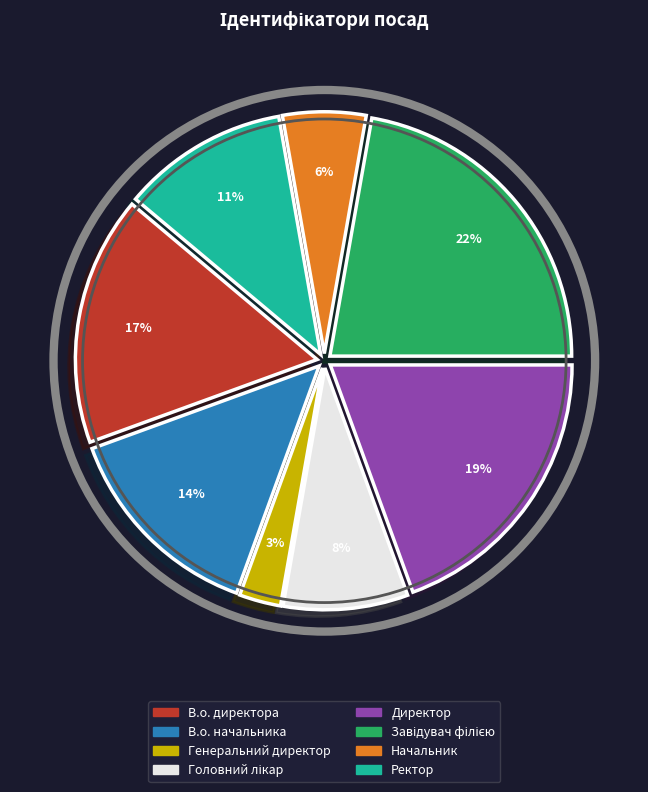

Which has a higher value, Начальник or Генеральний директор?

Начальник